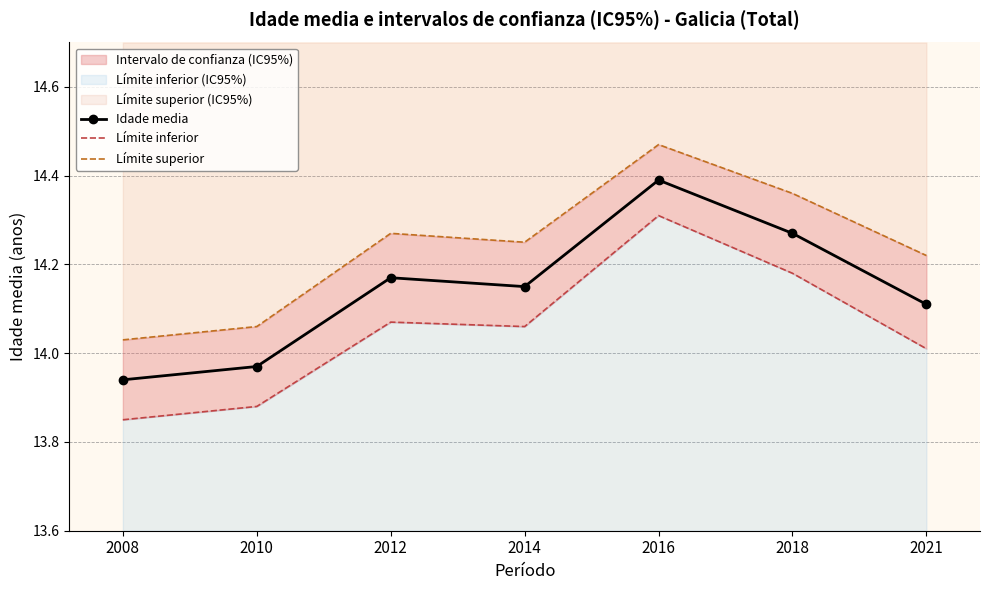

True or false: Idade media and Límite inferior intersect in this chart.

False